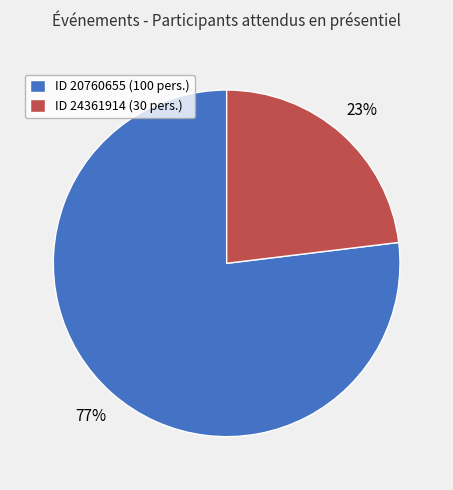

To the nearest percent, what portion does ID 24361914 (30 pers.) represent?

23%